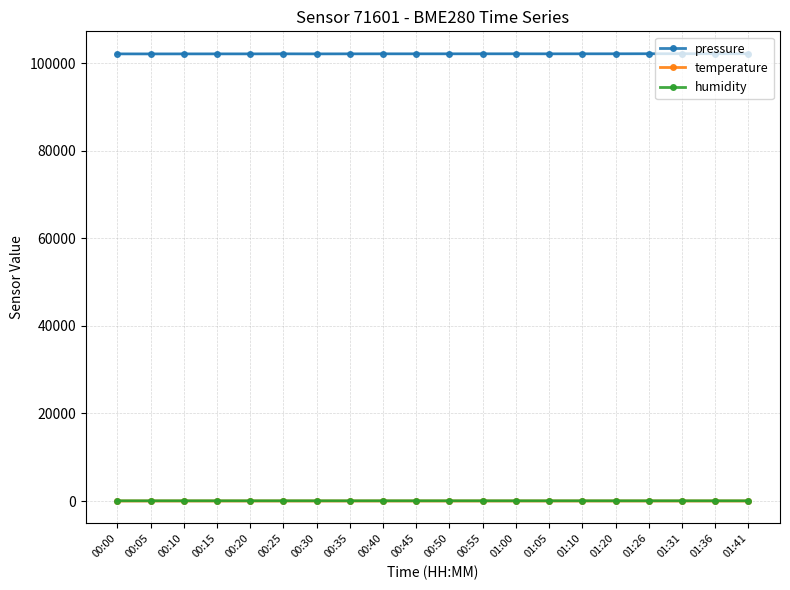

Where is the first local maximum for pressure?

00:15